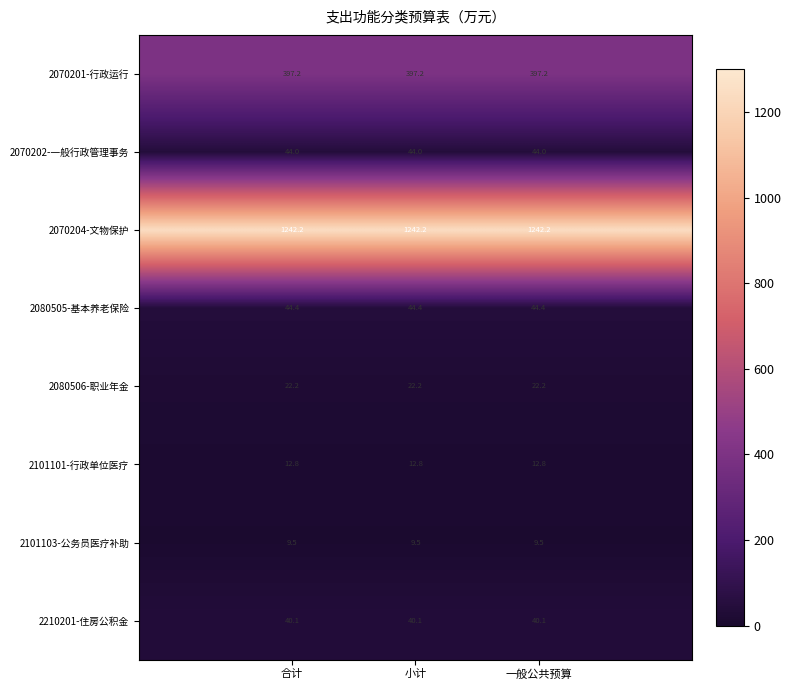

Rank the series by their maximum value, from highest to lowest.

2070204-文物保护, 2070201-行政运行, 2080505-基本养老保险, 2070202-一般行政管理事务, 2210201-住房公积金, 2080506-职业年金, 2101101-行政单位医疗, 2101103-公务员医疗补助